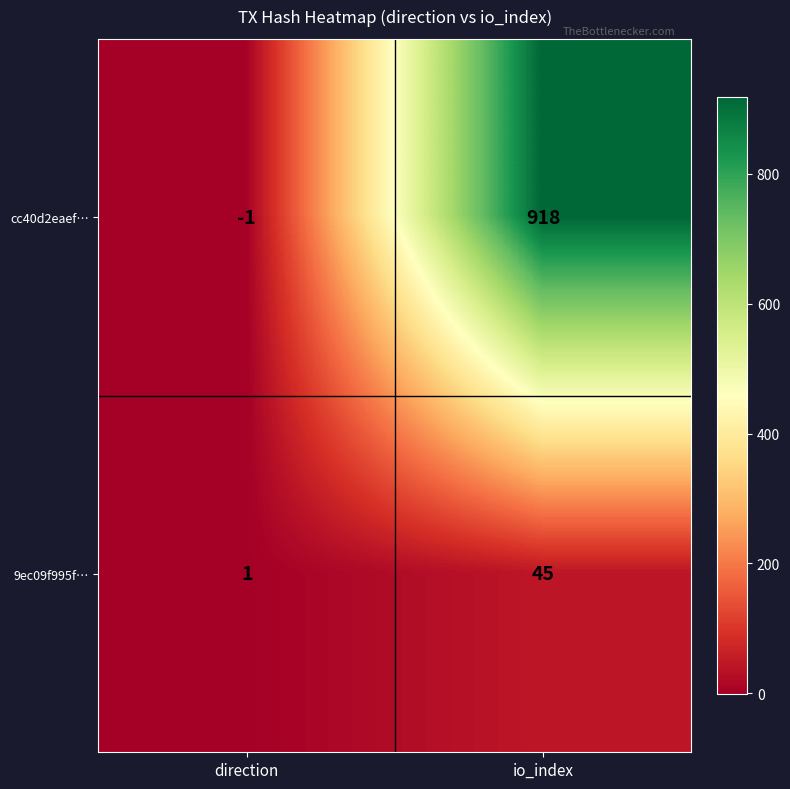

Rank the series by their average value, from highest to lowest.

cc40d2eaef…, 9ec09f995f…